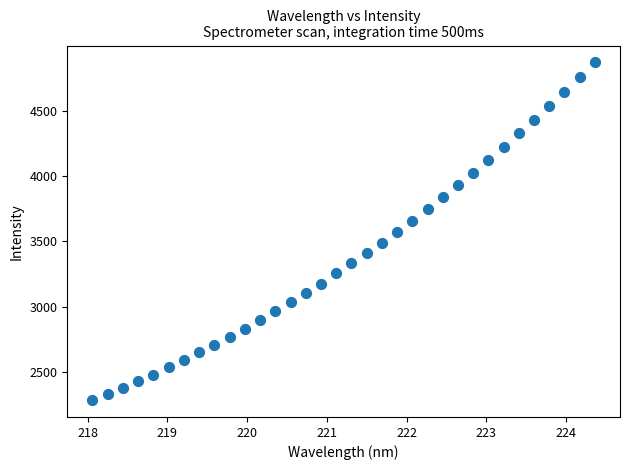

What is the range of Y values (max minus min)?

2584.1